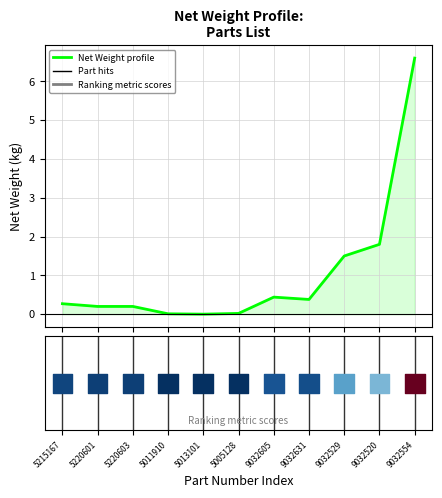

Between 5215167 and 9032520, which is larger?

9032520